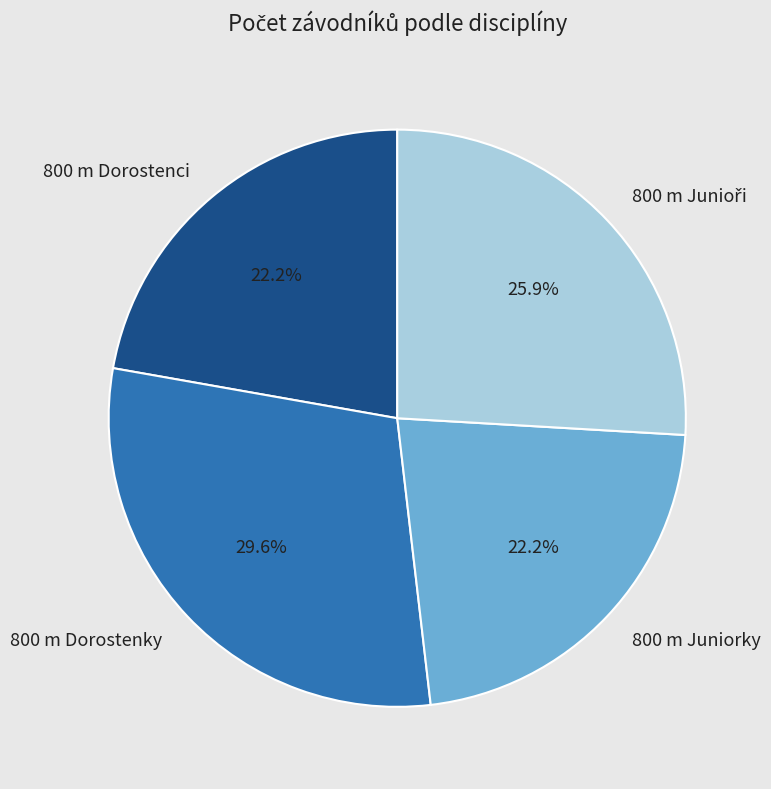

Combined, do 800 m Juniorky and 800 m Dorostenky account for over 50%?

Yes